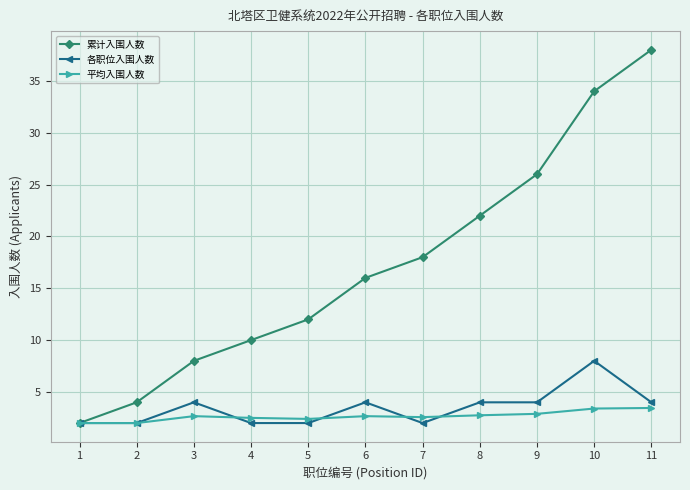

True or false: 累计入围人数 has a value of 12.9 at 10.

False